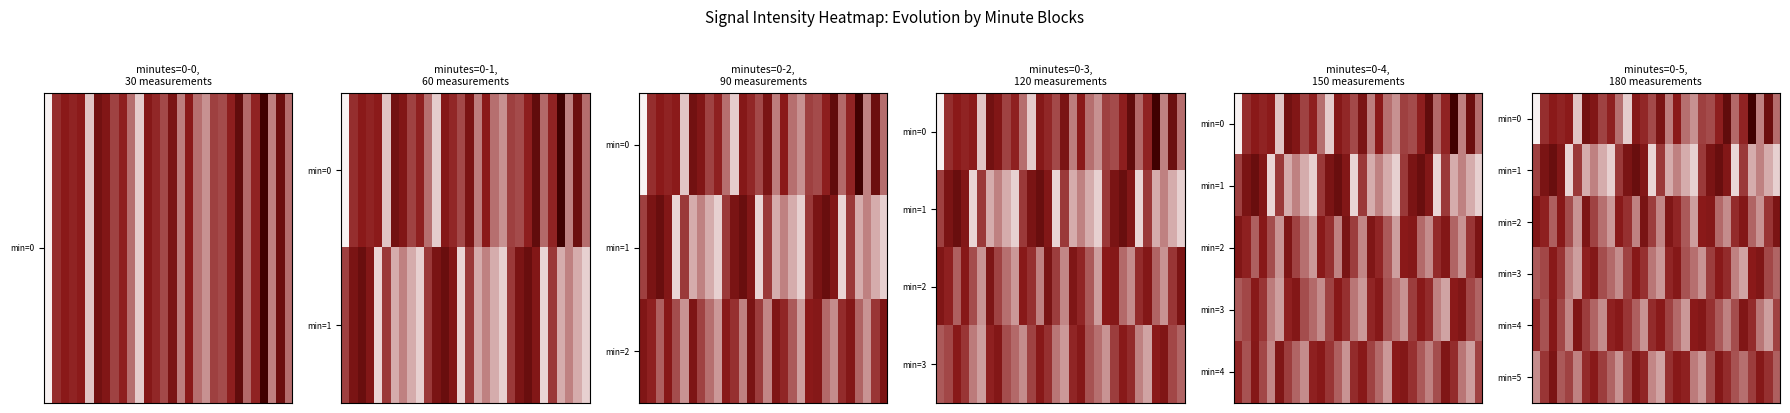

At which category is the sum across all series the highest?

2